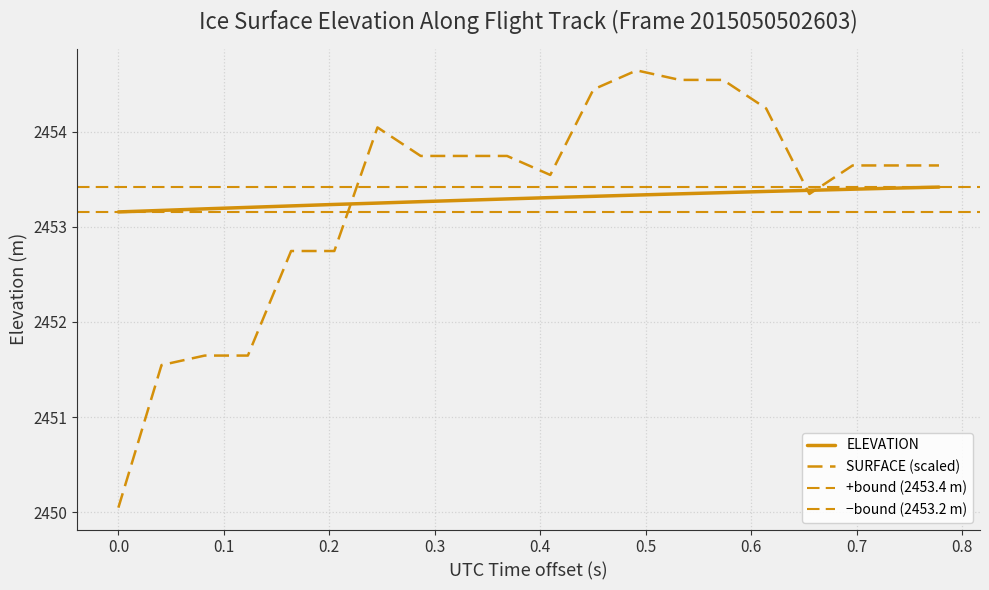

What is the highest value of the SURFACE series?

2454.6